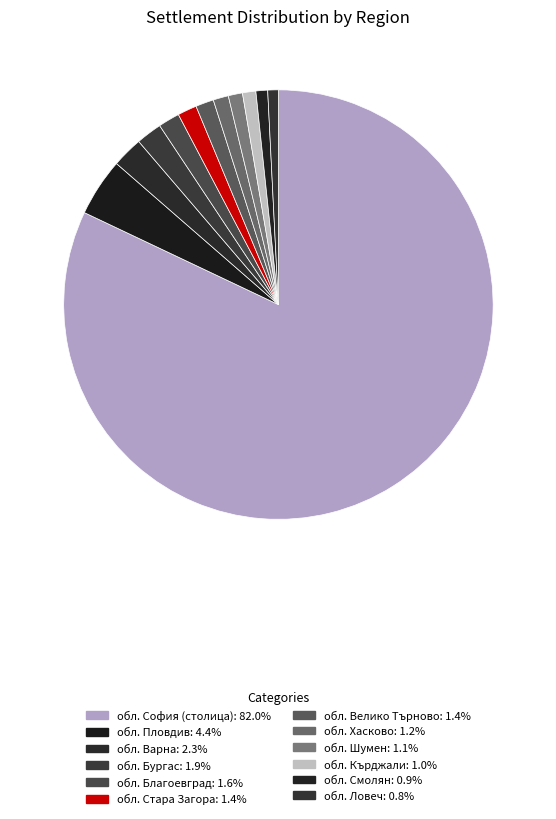

Count the number of slices in the pie.

12